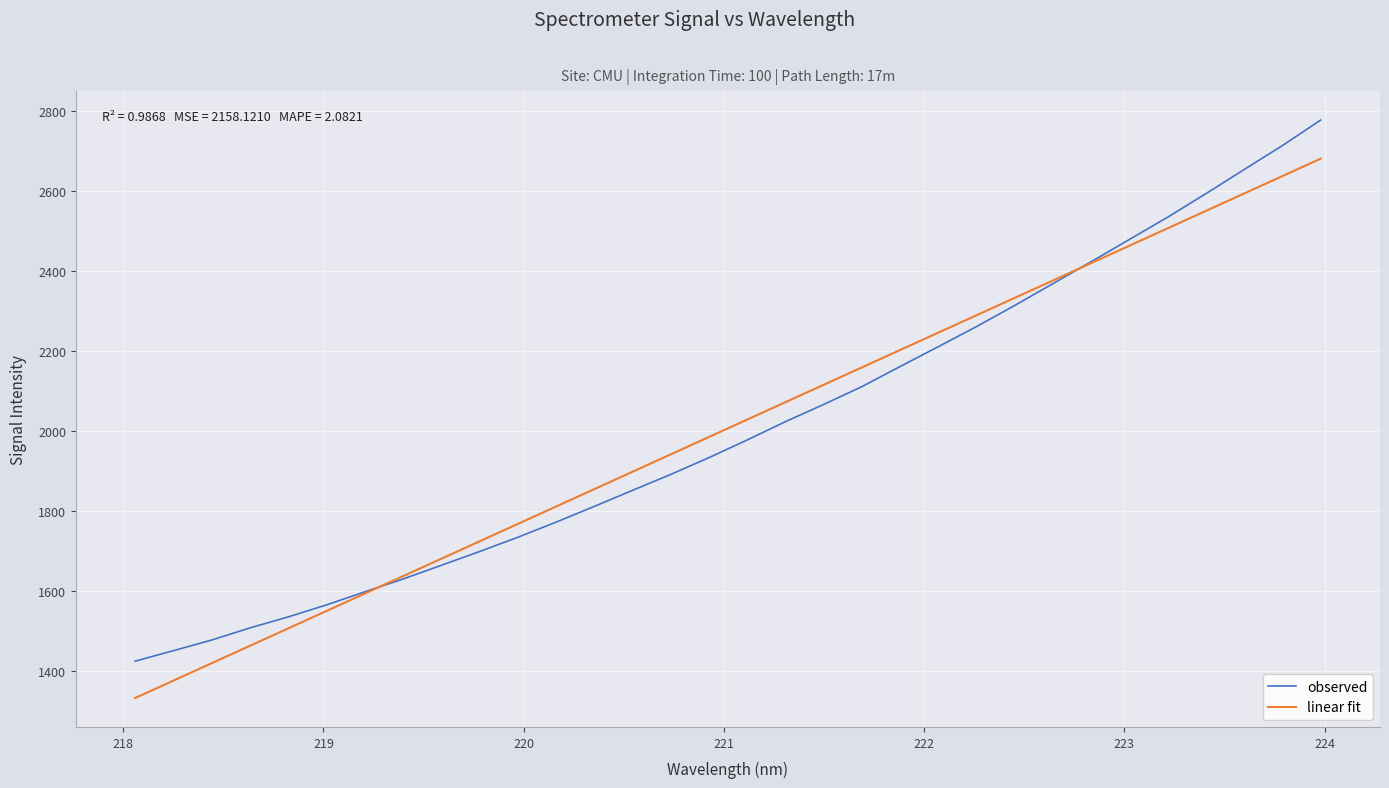

Which series has the widest spread of values?

observed